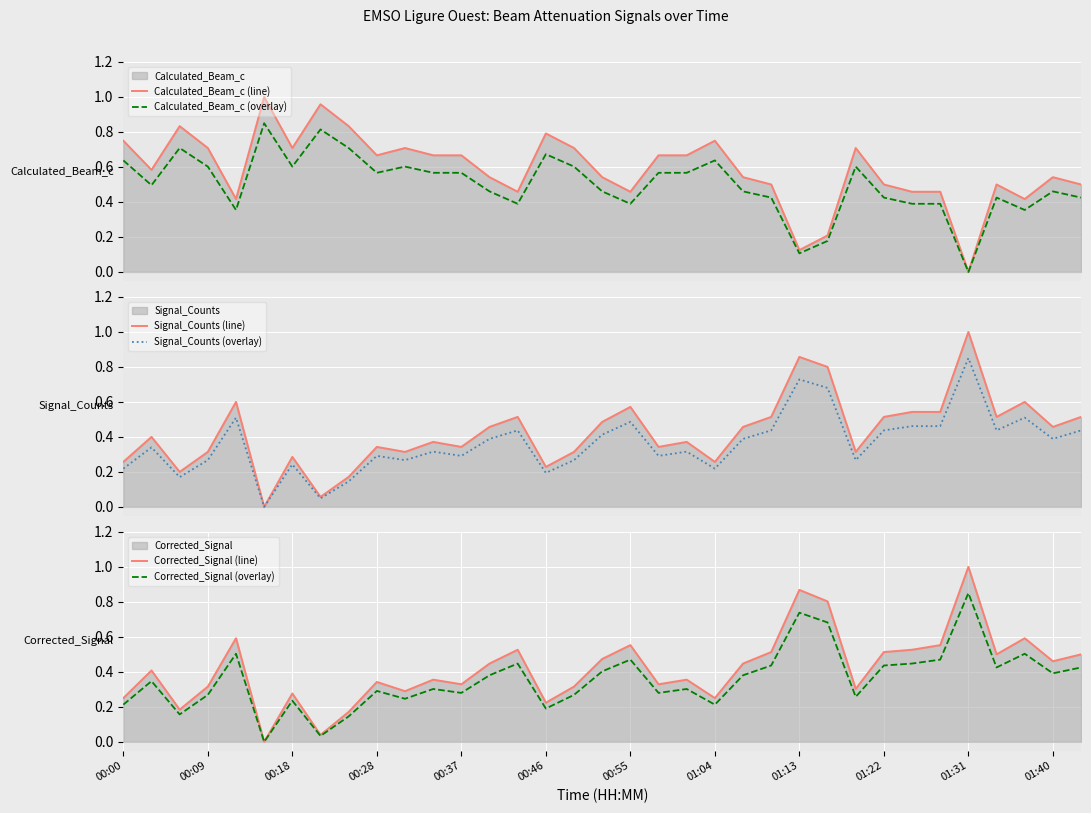

What is the total value across all series at 32?

3.0